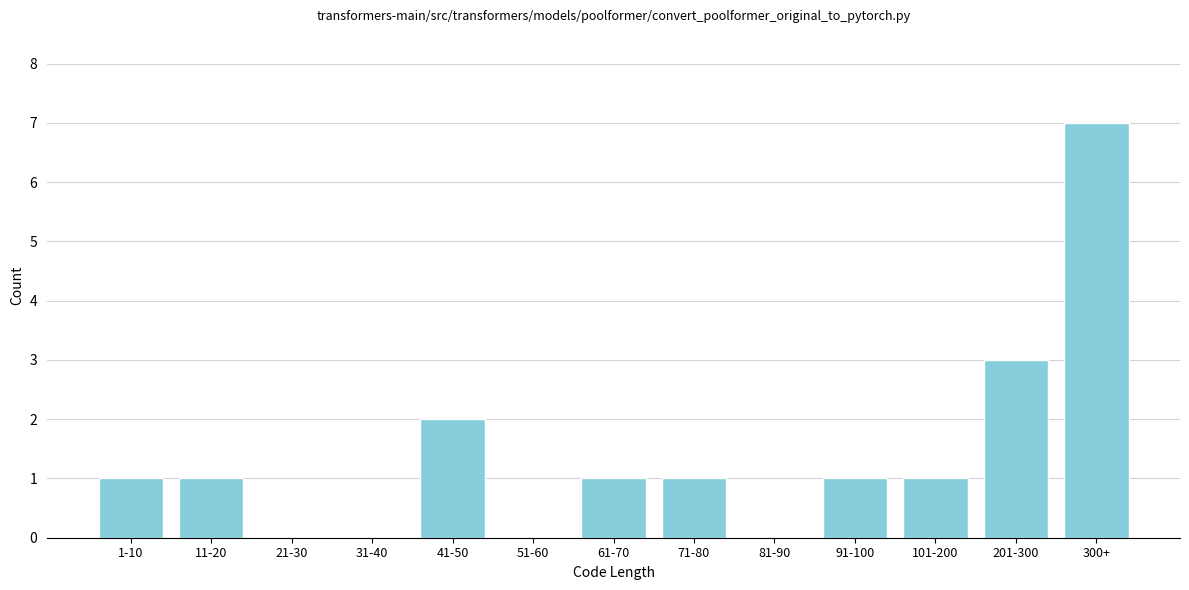

Reading right to left, transcribe all the data shown in this chart.

300+=7	201-300=3	101-200=1	91-100=1	81-90=0	71-80=1	61-70=1	51-60=0	41-50=2	31-40=0	21-30=0	11-20=1	1-10=1